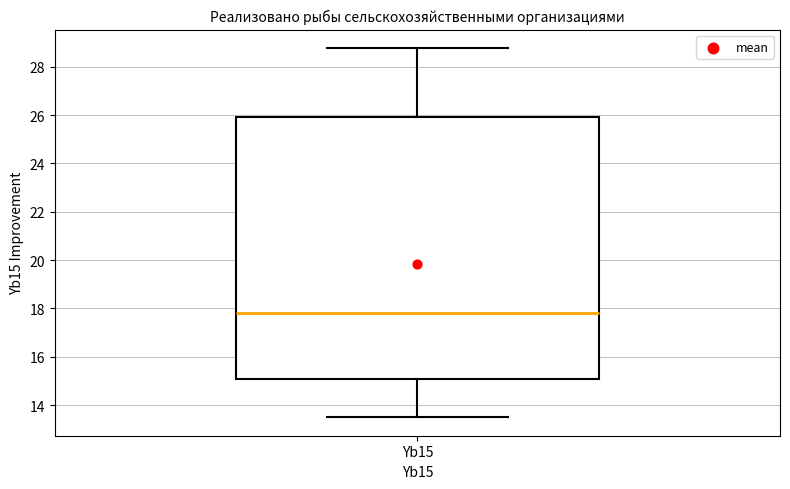

Where does the lower whisker of the box for Yb15 end on the y-axis? The values are not printed on the chart, so give them approximately, as read against the axis.

13.6